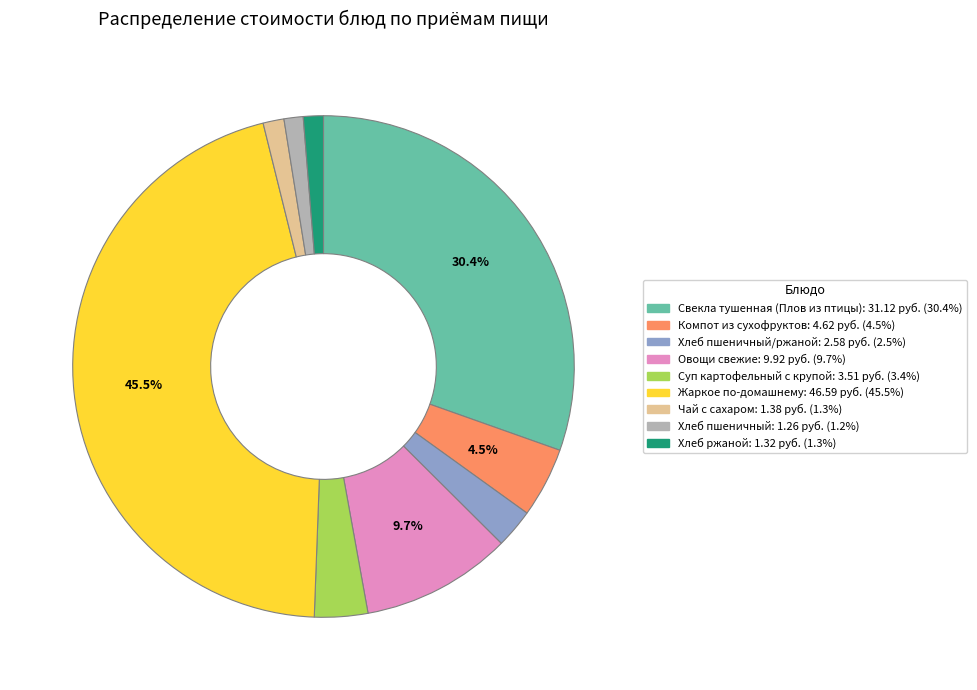

Does any single category account for the majority?

No